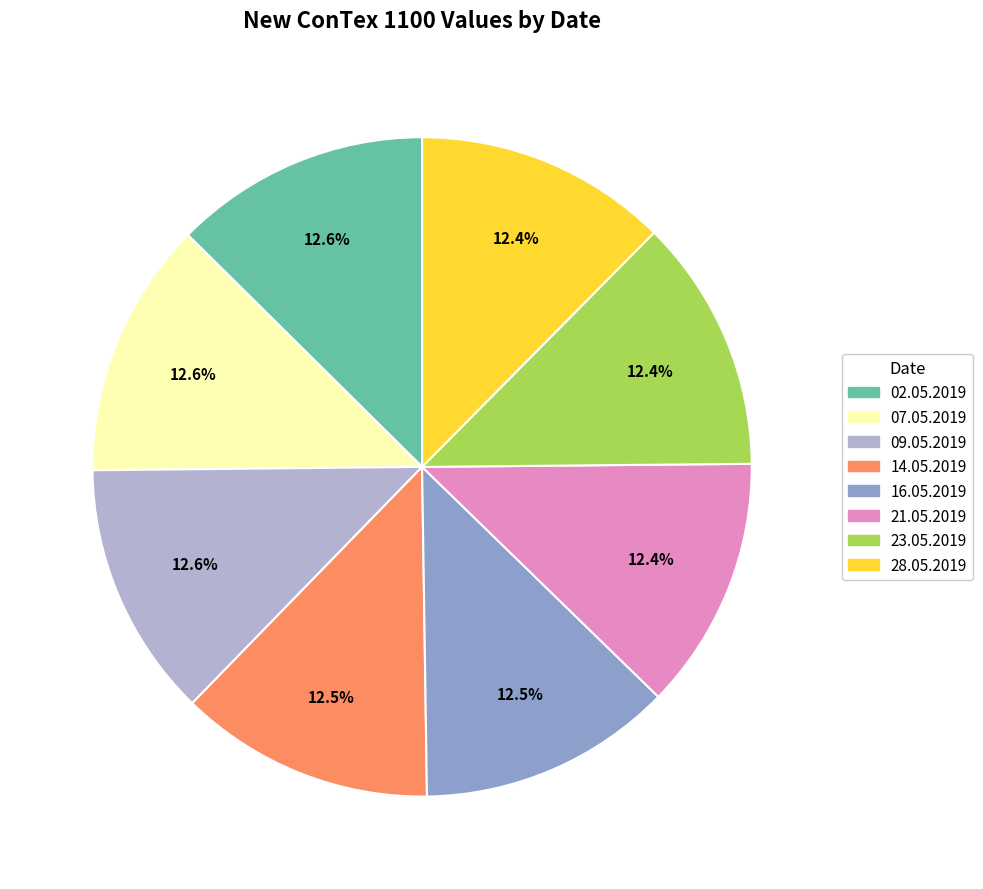

What portion of the pie excludes 28.05.2019?

87.6%